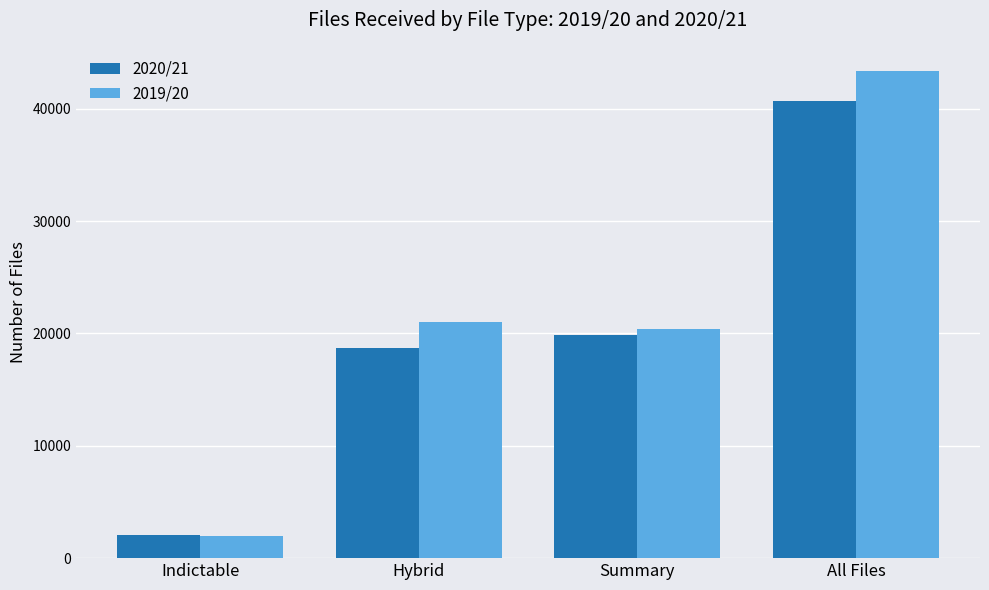

What is the average value of the 2019/20 series?

21666